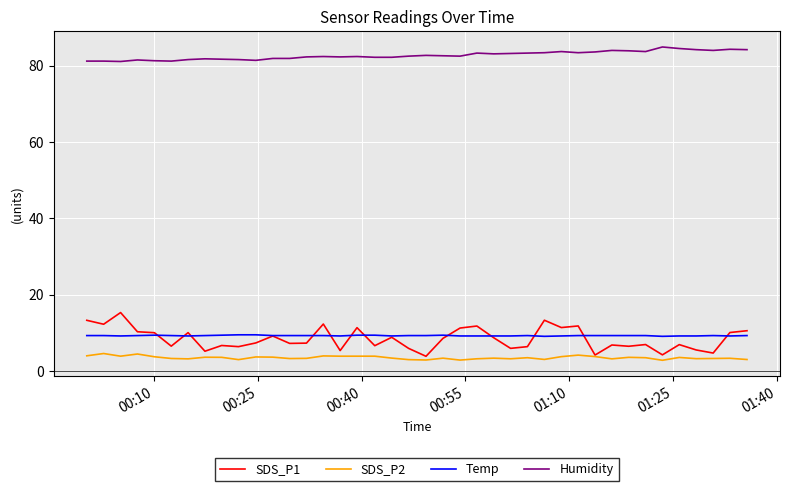

How many lines are shown in the chart?

4